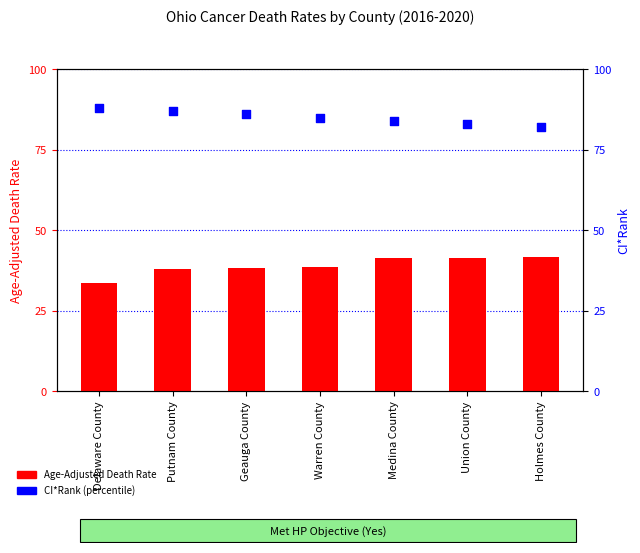

Which series contains the highest Y value?

CI*Rank